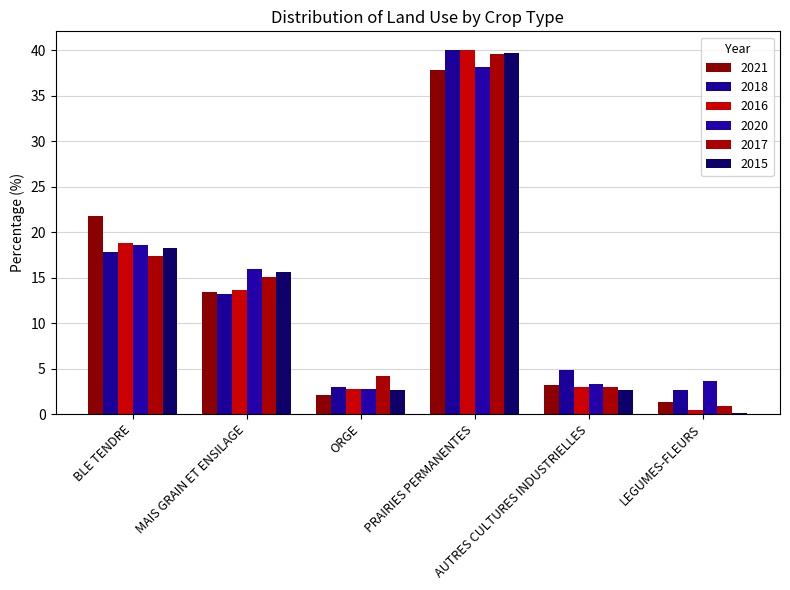

Reading right to left, list all the values displayed in this chart.

2021: 1.3	3.2	37.8	2.1	13.4	21.8
2018: 2.6	4.9	40.1	3.0	13.2	17.8
2016: 0.5	3.0	40.1	2.8	13.7	18.8
2020: 3.6	3.3	38.2	2.8	16.0	18.6
2017: 0.9	3.0	39.6	4.2	15.1	17.4
2015: 0.1	2.7	39.7	2.7	15.6	18.3